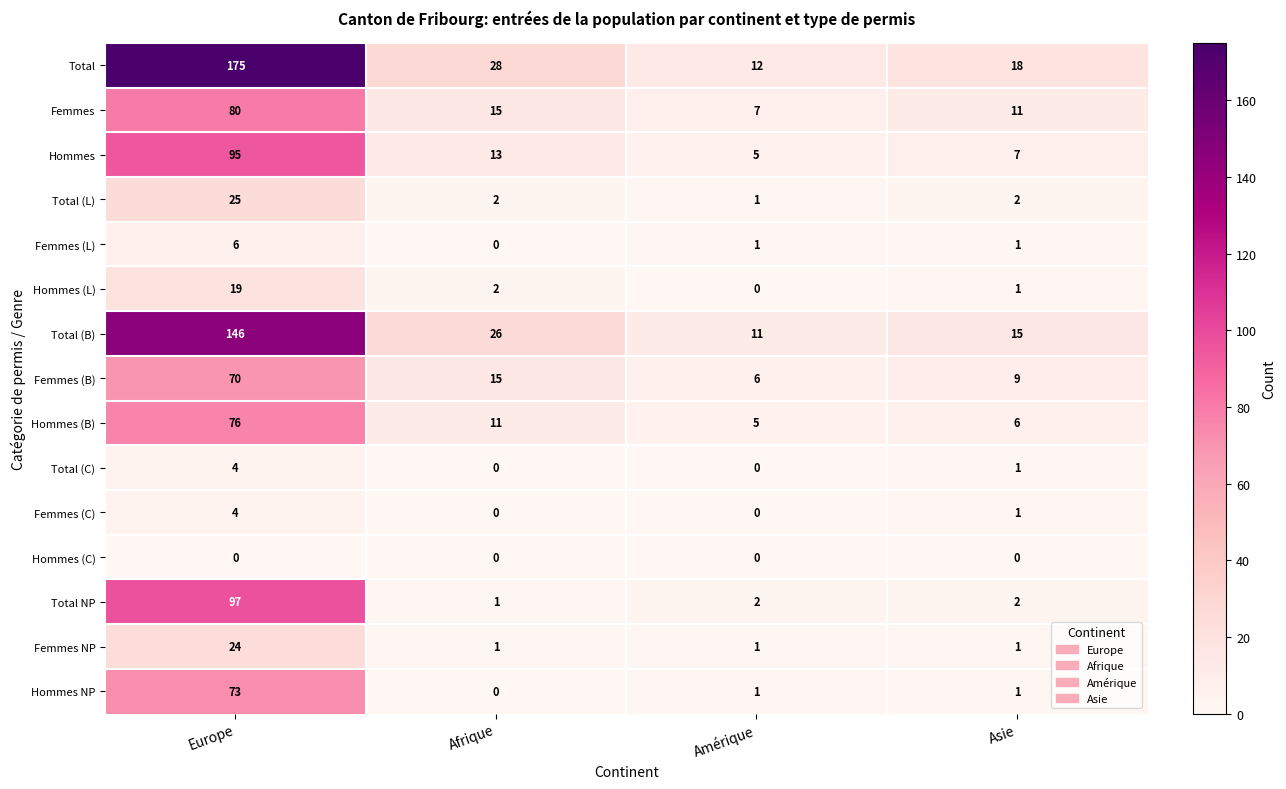

What is the highest value of the Total (L) series?

25